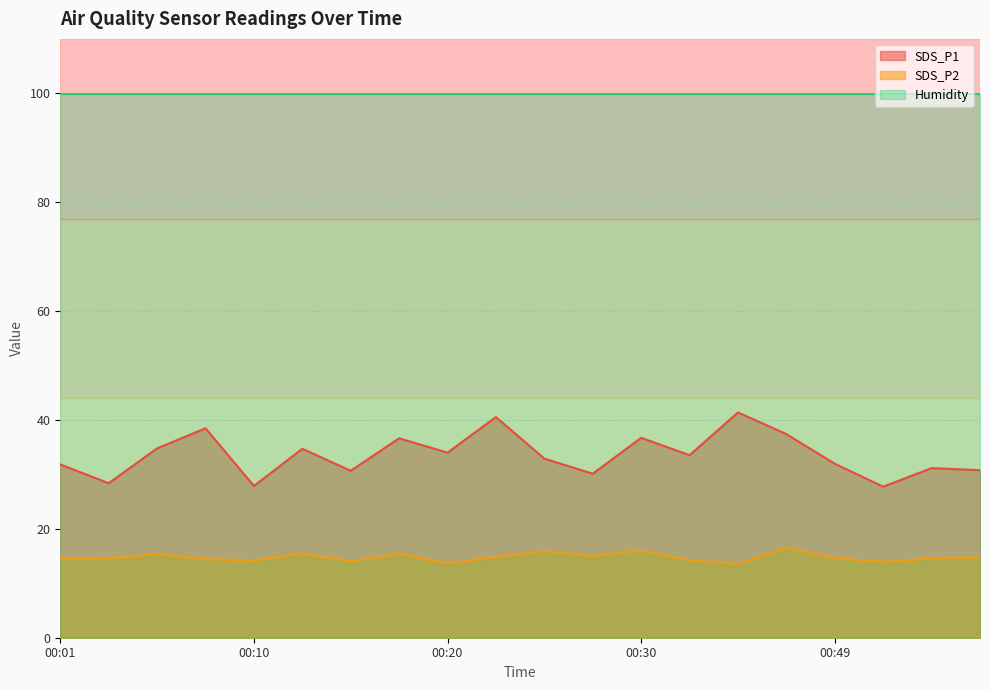

The SDS_P1 series shows 34.0 at 00:20. True or false?

True